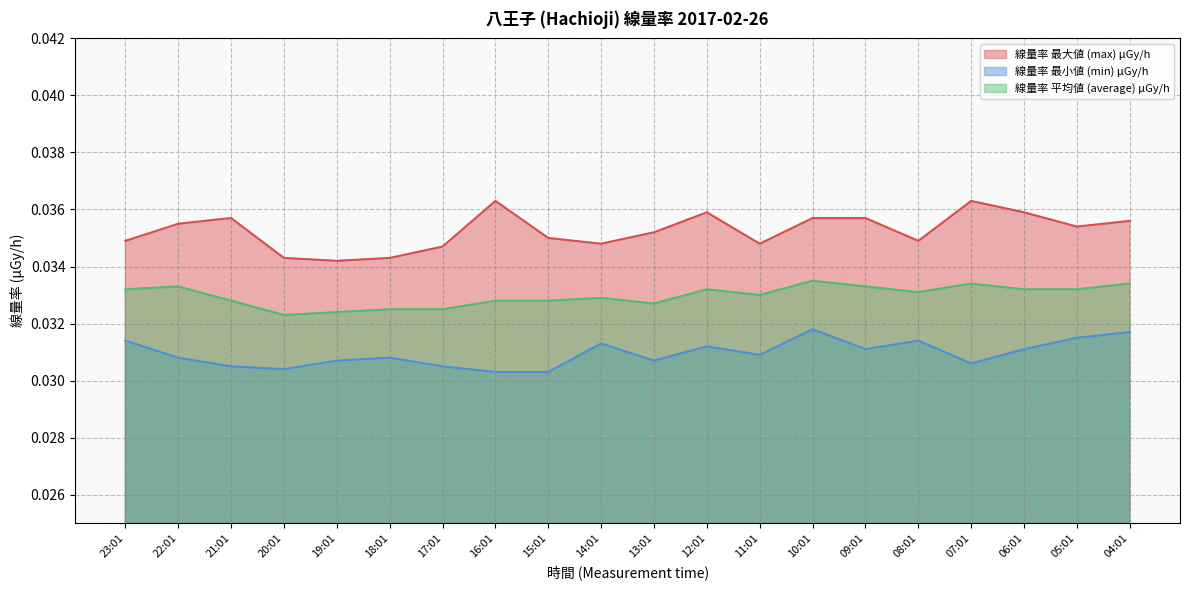

Reading left to right, what are all the values shown in this chart?

線量率 最大値 (max) μGy/h: 23:01=0.0	22:01=0.0	21:01=0.0	20:01=0.0	19:01=0.0	18:01=0.0	17:01=0.0	16:01=0.0	15:01=0.0	14:01=0.0	13:01=0.0	12:01=0.0	11:01=0.0	10:01=0.0	09:01=0.0	08:01=0.0	07:01=0.0	06:01=0.0	05:01=0.0	04:01=0.0
線量率 最小値 (min) μGy/h: 23:01=0.0	22:01=0.0	21:01=0.0	20:01=0.0	19:01=0.0	18:01=0.0	17:01=0.0	16:01=0.0	15:01=0.0	14:01=0.0	13:01=0.0	12:01=0.0	11:01=0.0	10:01=0.0	09:01=0.0	08:01=0.0	07:01=0.0	06:01=0.0	05:01=0.0	04:01=0.0
線量率 平均値 (average) μGy/h: 23:01=0.0	22:01=0.0	21:01=0.0	20:01=0.0	19:01=0.0	18:01=0.0	17:01=0.0	16:01=0.0	15:01=0.0	14:01=0.0	13:01=0.0	12:01=0.0	11:01=0.0	10:01=0.0	09:01=0.0	08:01=0.0	07:01=0.0	06:01=0.0	05:01=0.0	04:01=0.0